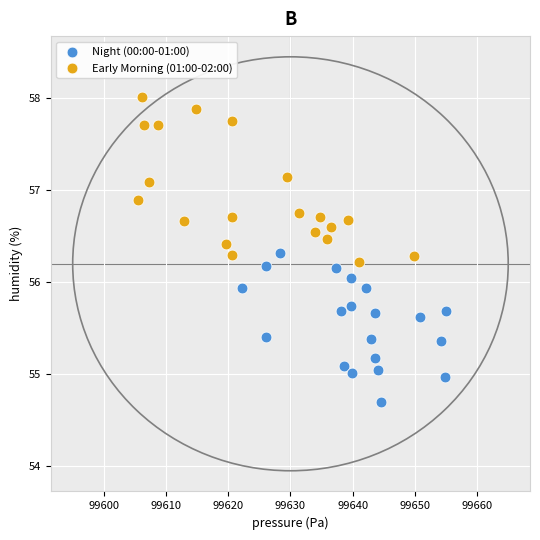

Which series reaches the minimum Y coordinate?

Night (00:00-01:00)